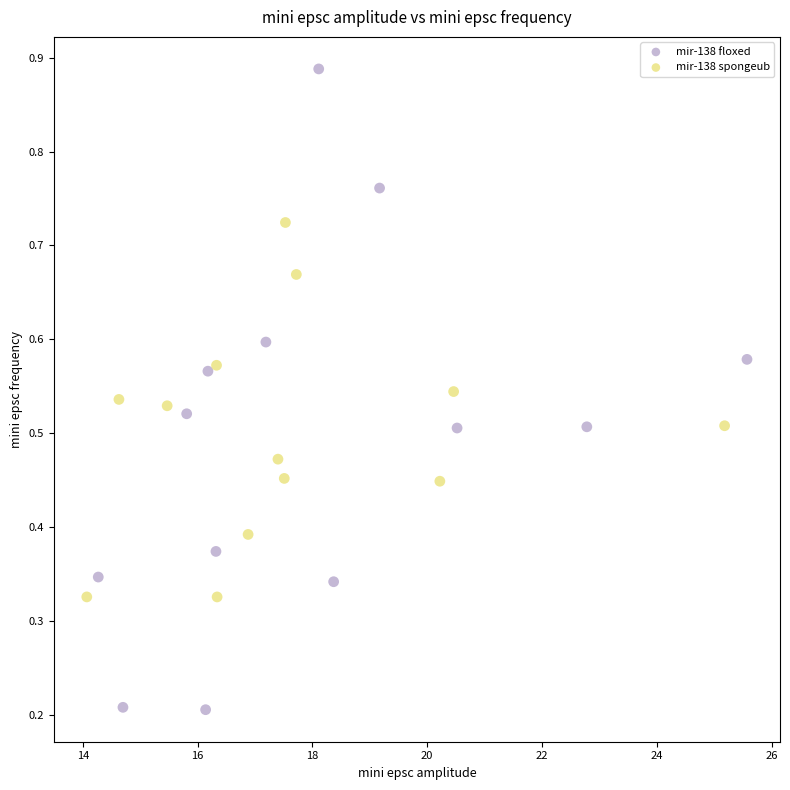

Which series reaches the minimum Y coordinate?

mir-138 floxed